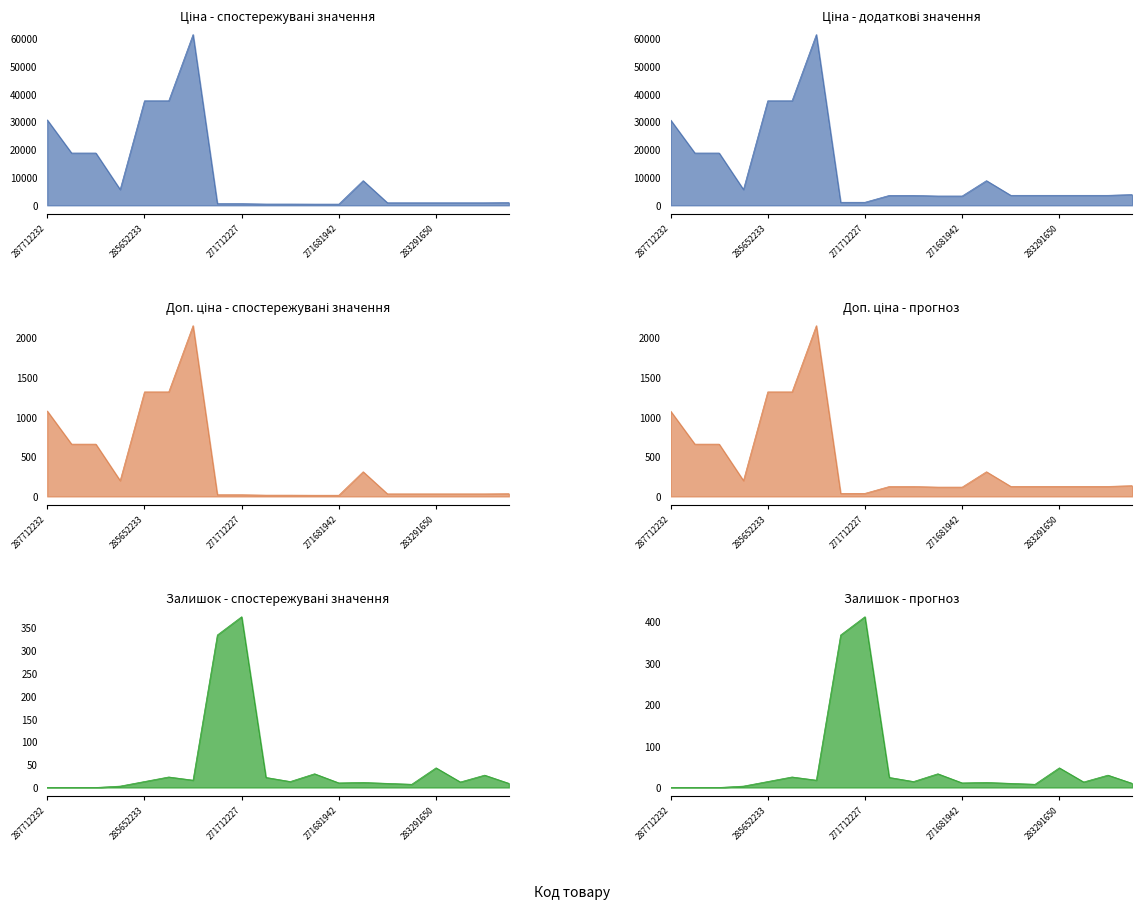

Is the value of Залишок at 271691948 greater than the value of Доп. ціна at 283261651?

No